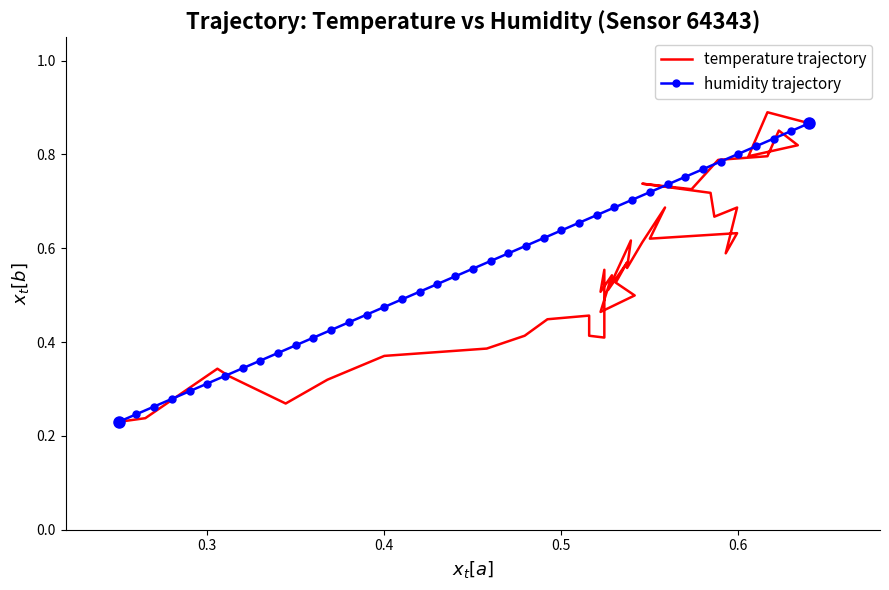

Is it true that humidity trajectory equals 0.3 at 0.5?

False